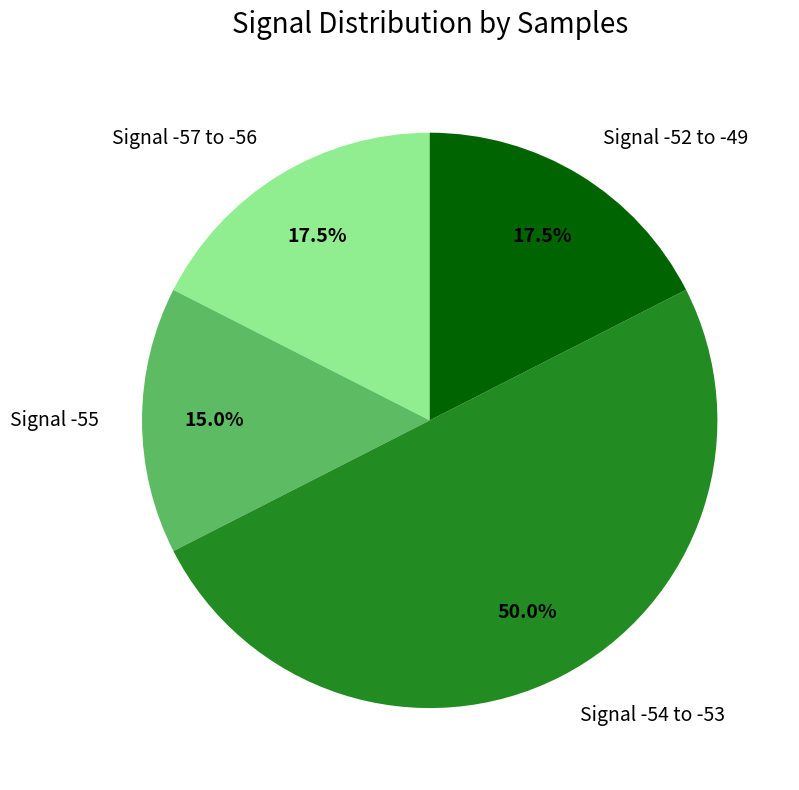

How many segments does this pie chart have?

4